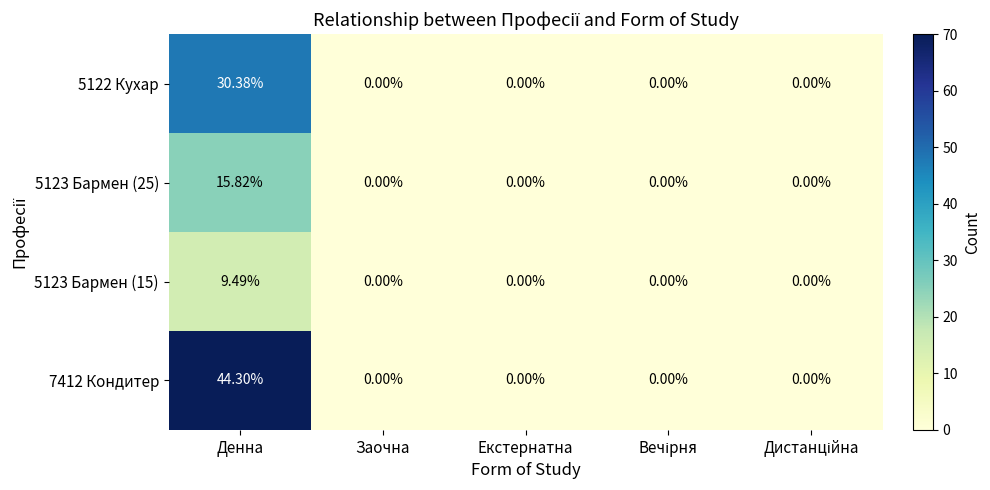

Which series has the largest total across all categories?

7412 Кондитер